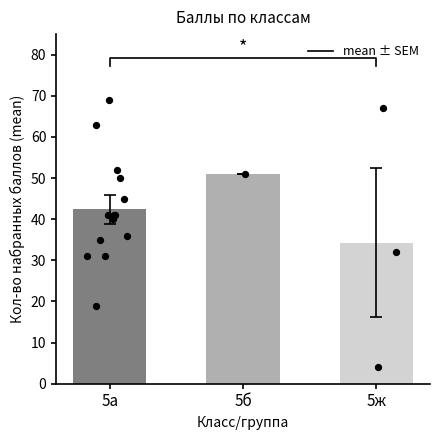

Which has a higher value, 5б or 5а?

5б